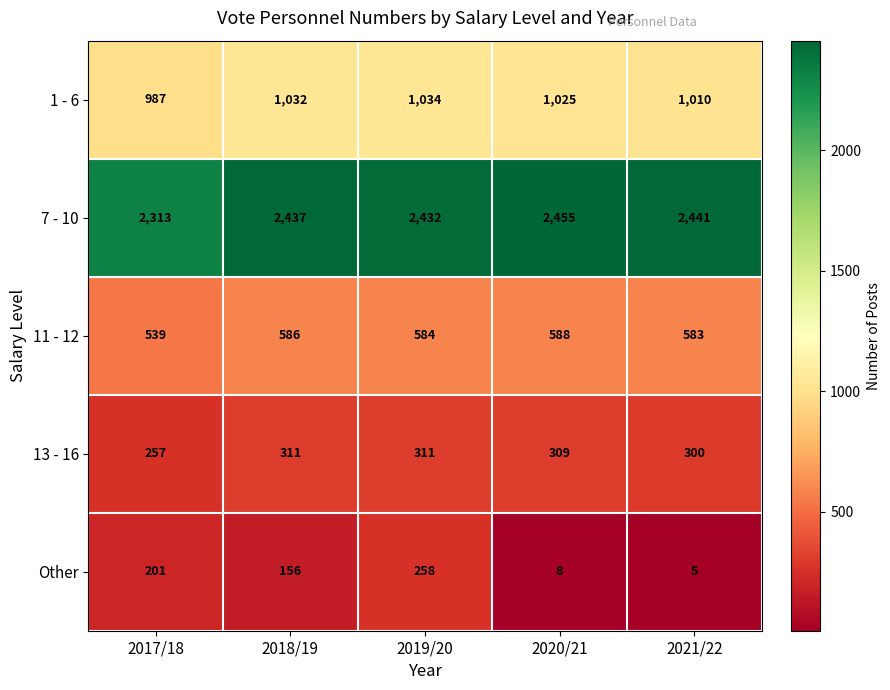

List the series in order of their peak value, highest first.

7 - 10, 1 - 6, 11 - 12, 13 - 16, Other